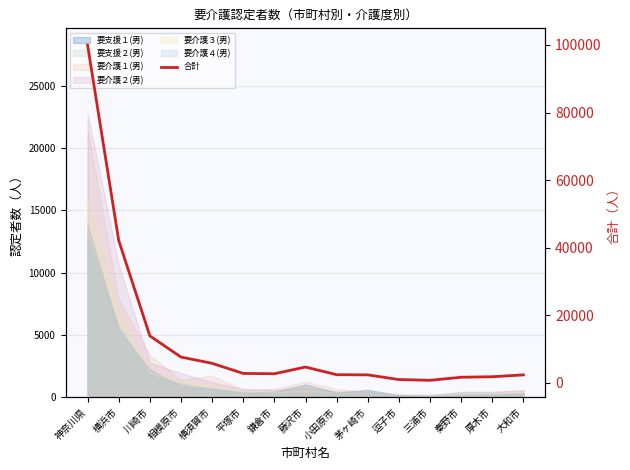

At which label does the data first exceed 2698?

神奈川県